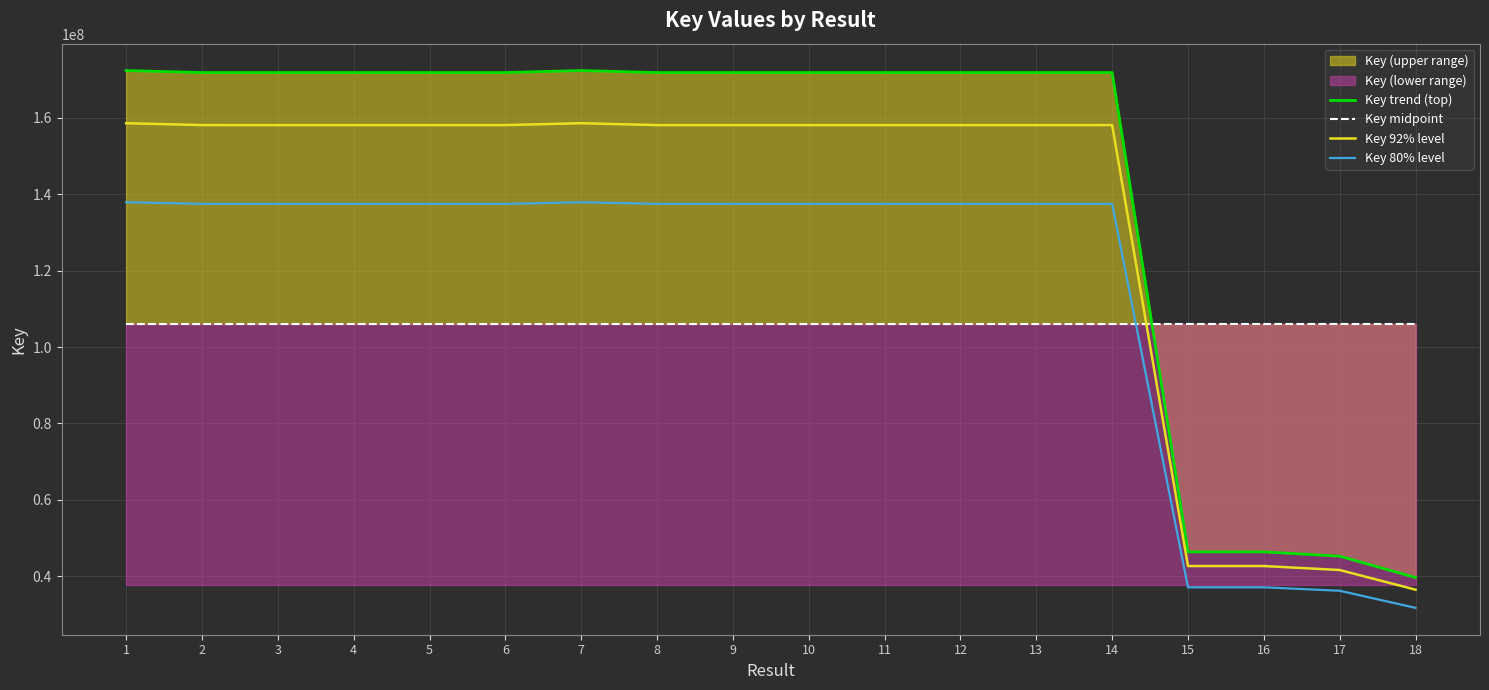

Rank the series at 15 from lowest to highest value.

Key 80% level, Key 92% level, Key trend (top), Key midpoint